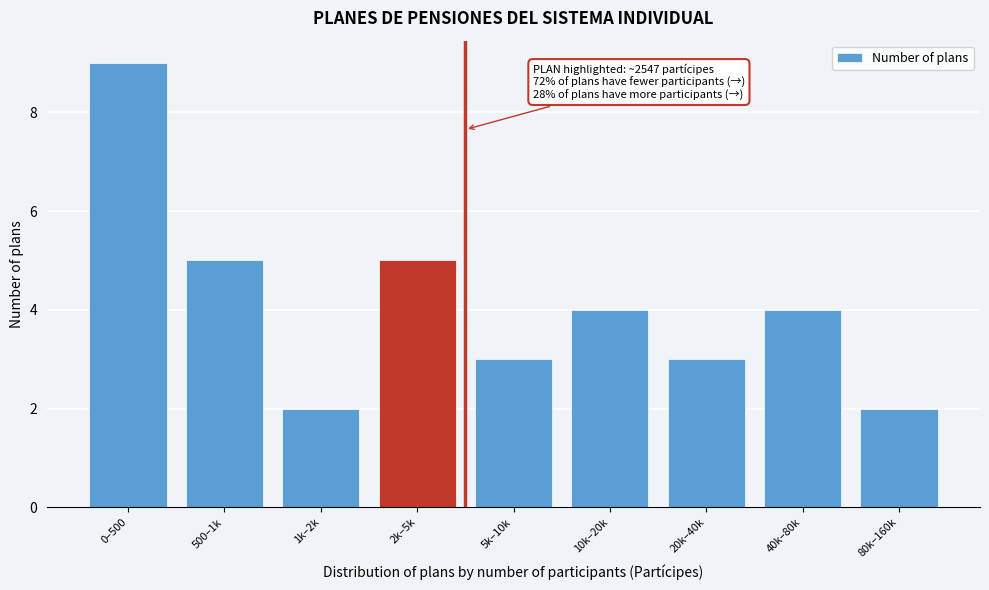

Reading left to right, list all the values displayed in this chart.

0–500=9	500–1k=5	1k–2k=2	2k–5k=5	5k–10k=3	10k–20k=4	20k–40k=3	40k–80k=4	80k–160k=2